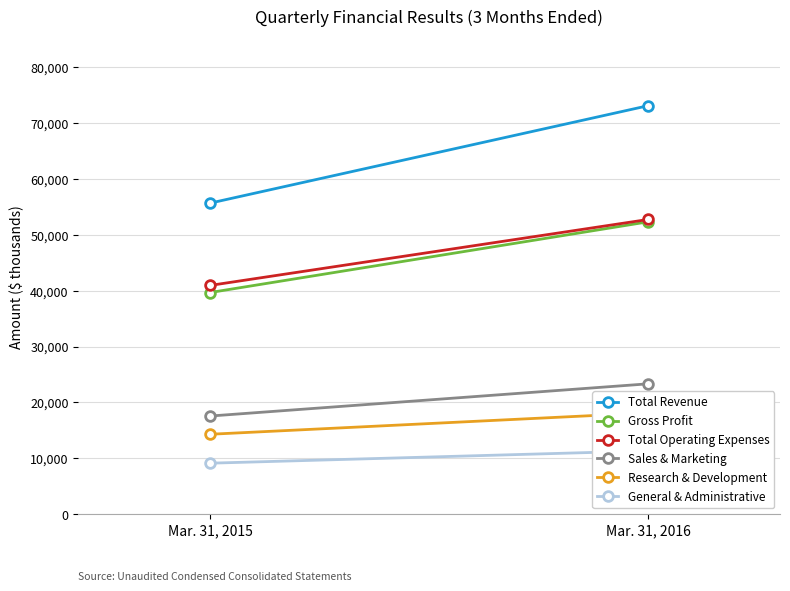

Reading left to right, extract all data points from this chart.

Total Revenue: 55671	73136
Gross Profit: 39661	52338
Total Operating Expenses: 40936	52757
Sales & Marketing: 17547	23323
Research & Development: 14284	18121
General & Administrative: 9105	11313